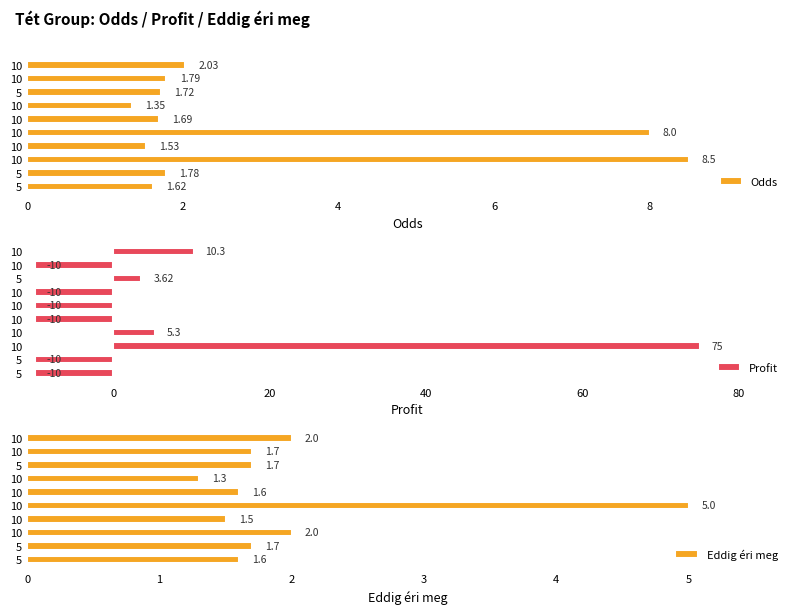

What is the minimum value shown in the chart?

-10.0